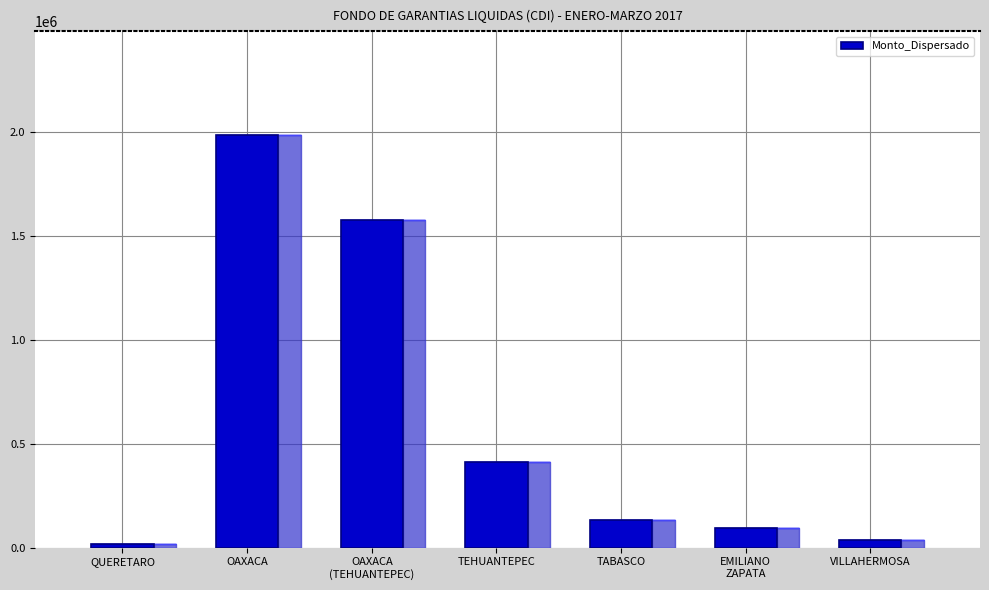

What is the change in value from QUERETARO to OAXACA
(TEHUANTEPEC)?

+1557000.0